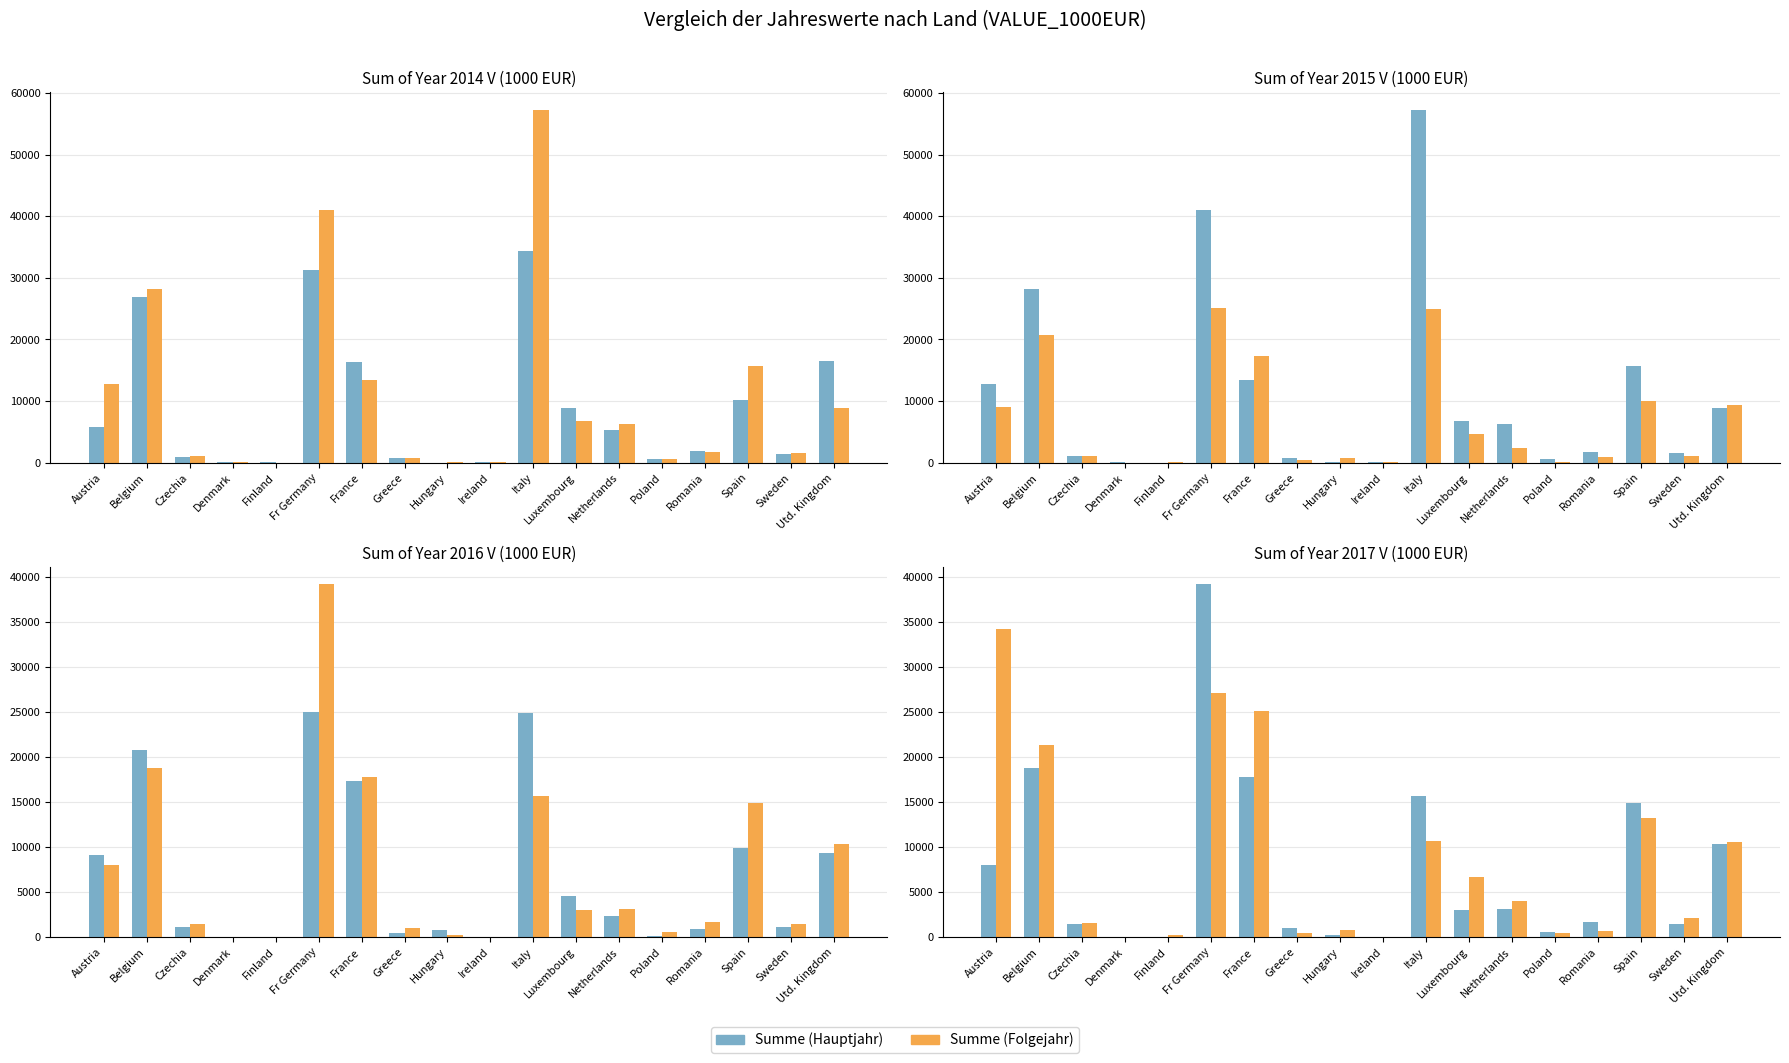

At which label does Sum of Year 2017 V first exceed 3005?

Austria